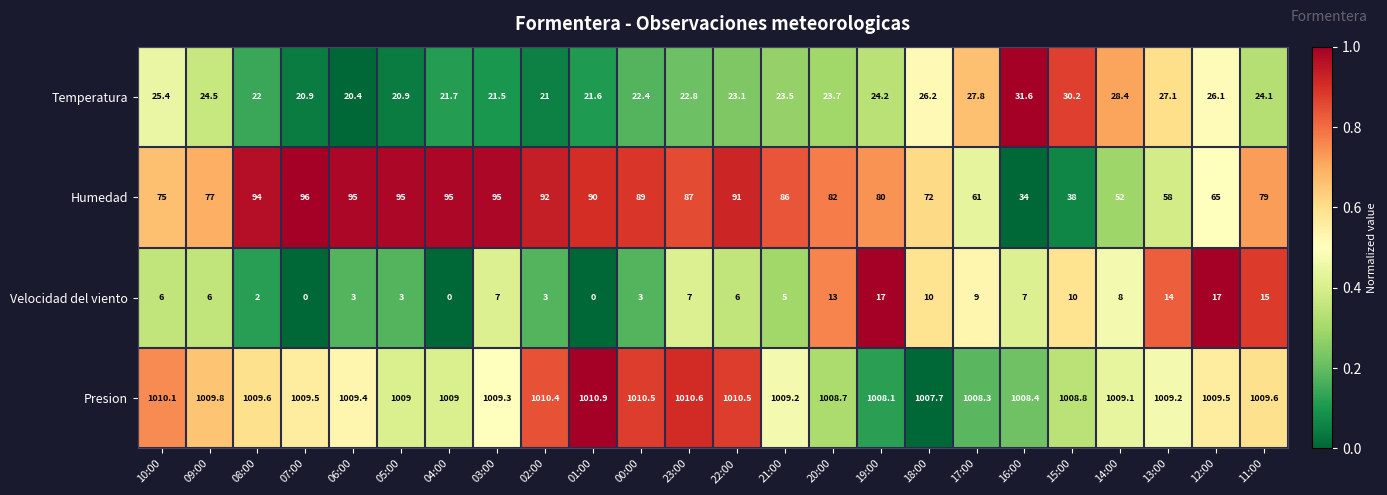

At how many categories does at least one series exceed 0?

24